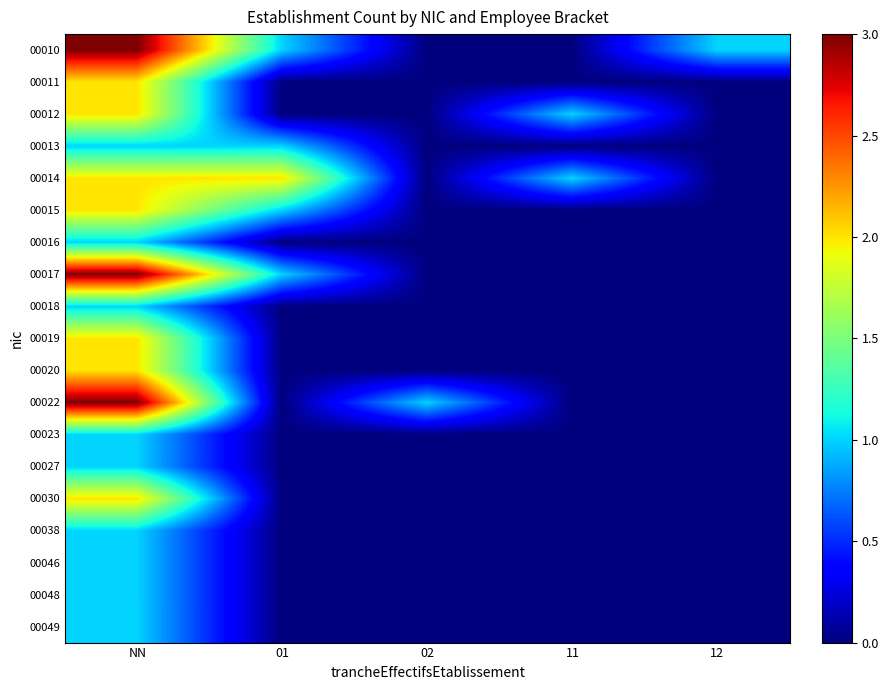

At which category is the sum across all series the highest?

NN